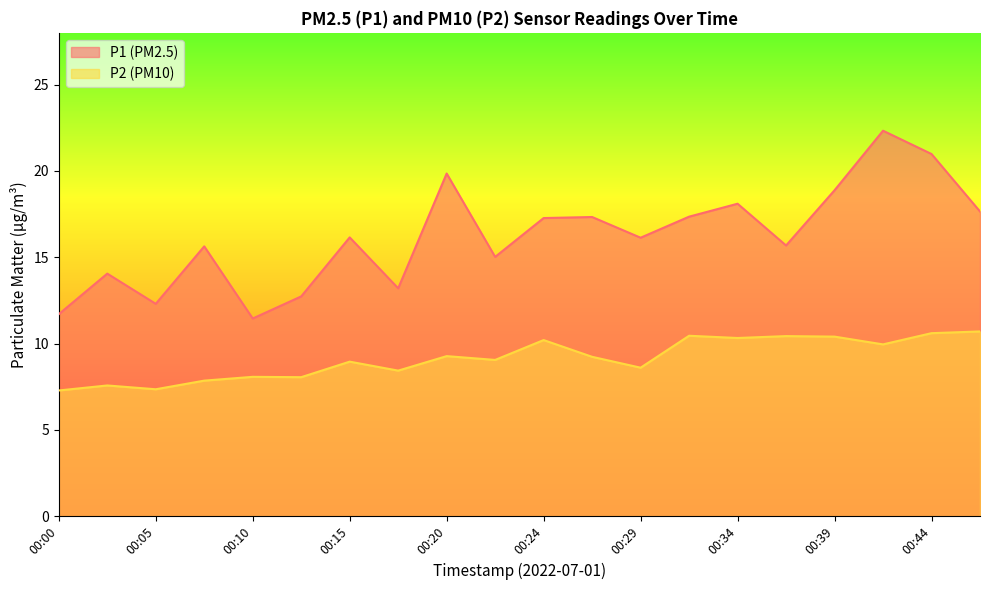

Rank the categories by P2 value from lowest to highest.

00:00, 00:05, 00:03, 00:07, 00:12, 00:10, 00:17, 00:29, 00:15, 00:22, 00:27, 00:20, 00:42, 00:24, 00:34, 00:39, 00:37, 00:32, 00:44, 00:46